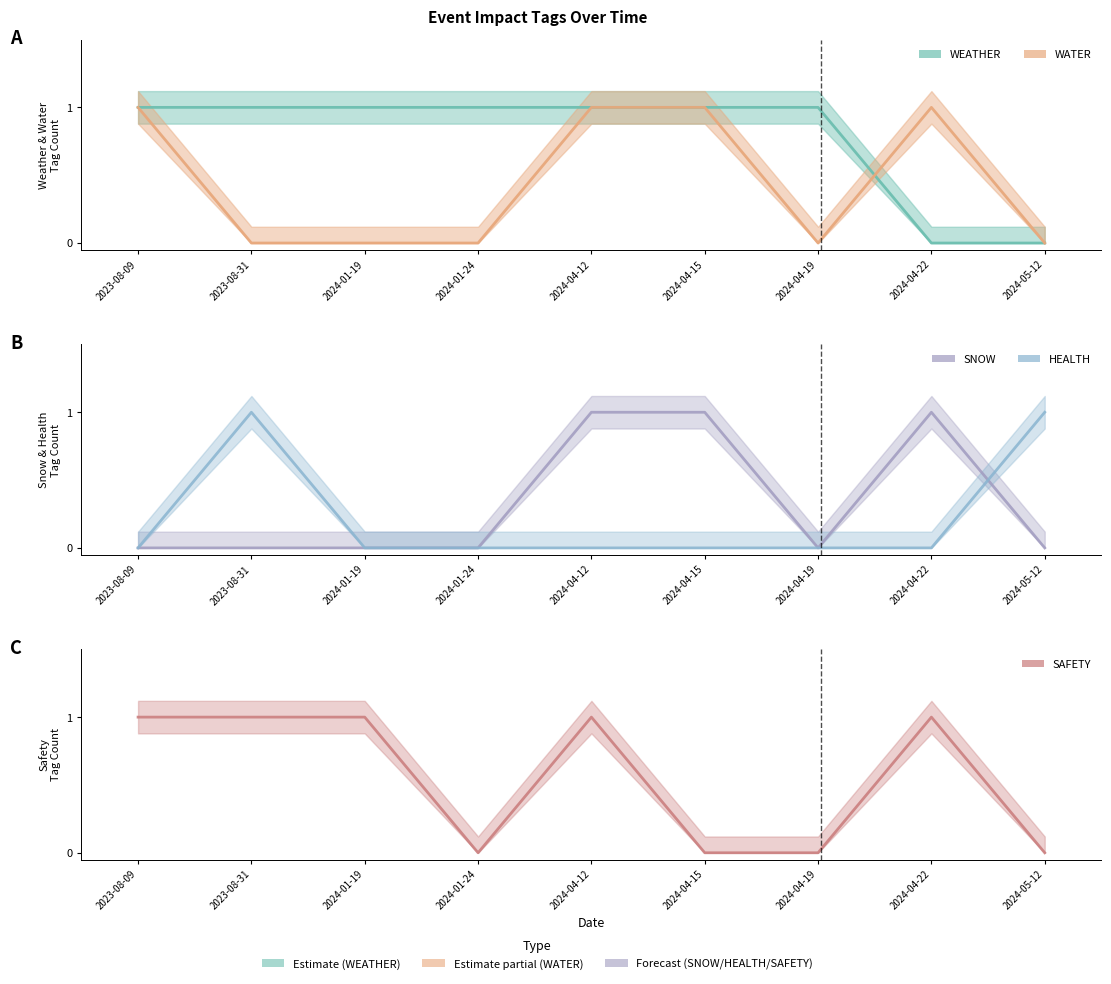

Which series has the widest spread of values?

WEATHER